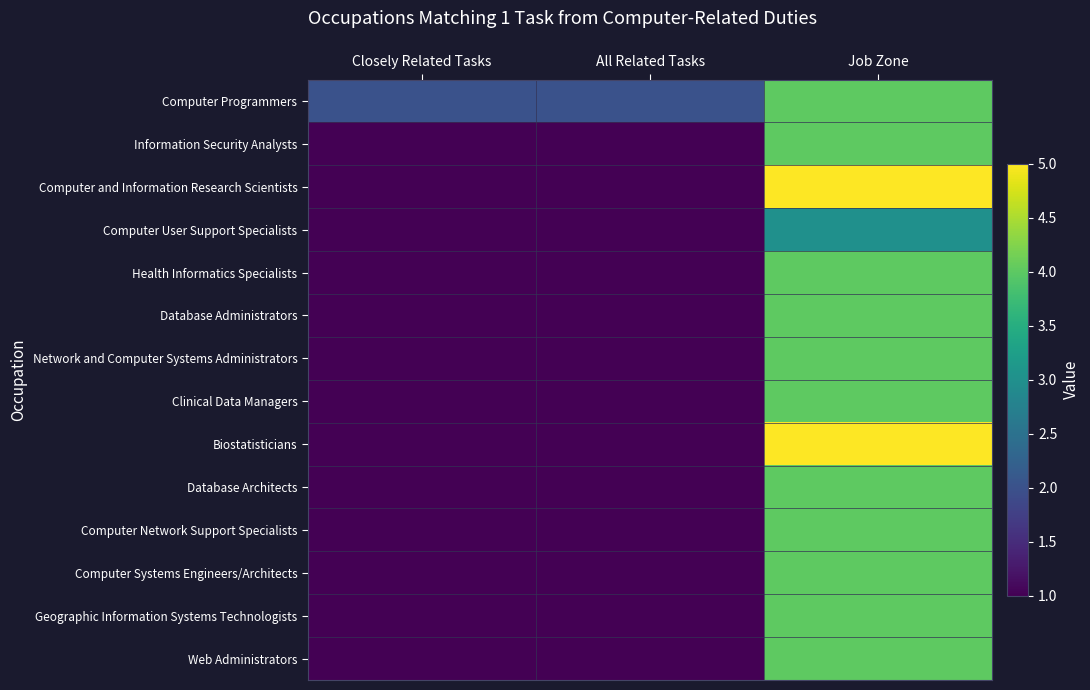

Count the number of categories in the chart.

3